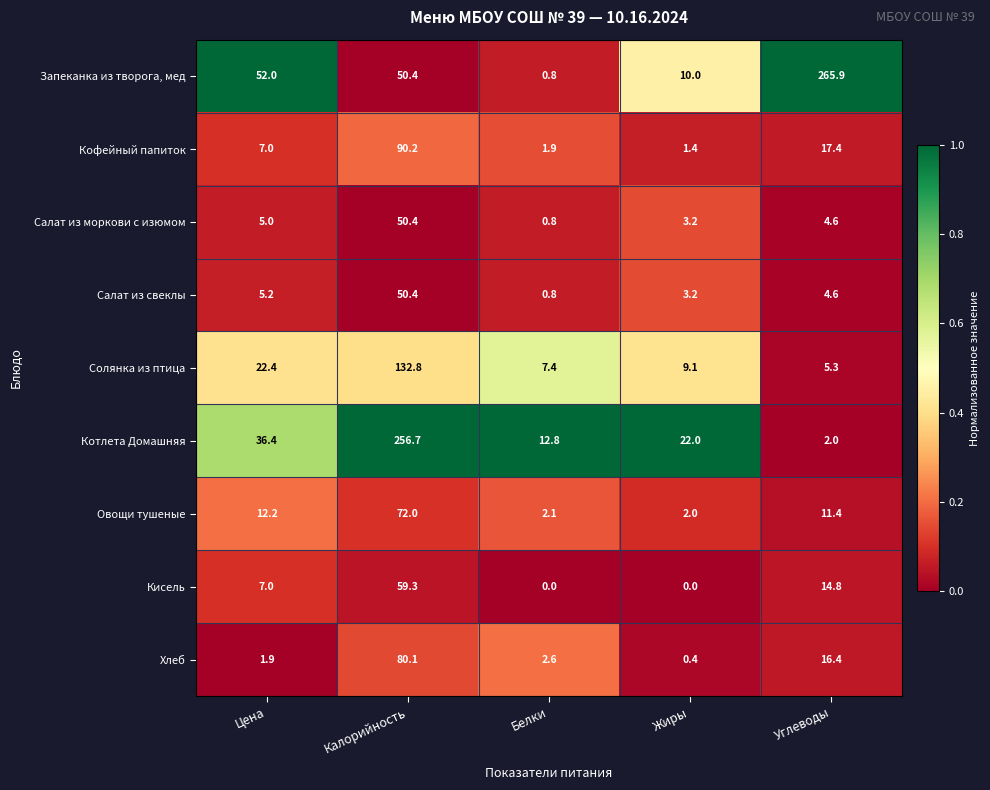

What is the total value across all series at Углеводы?

342.4